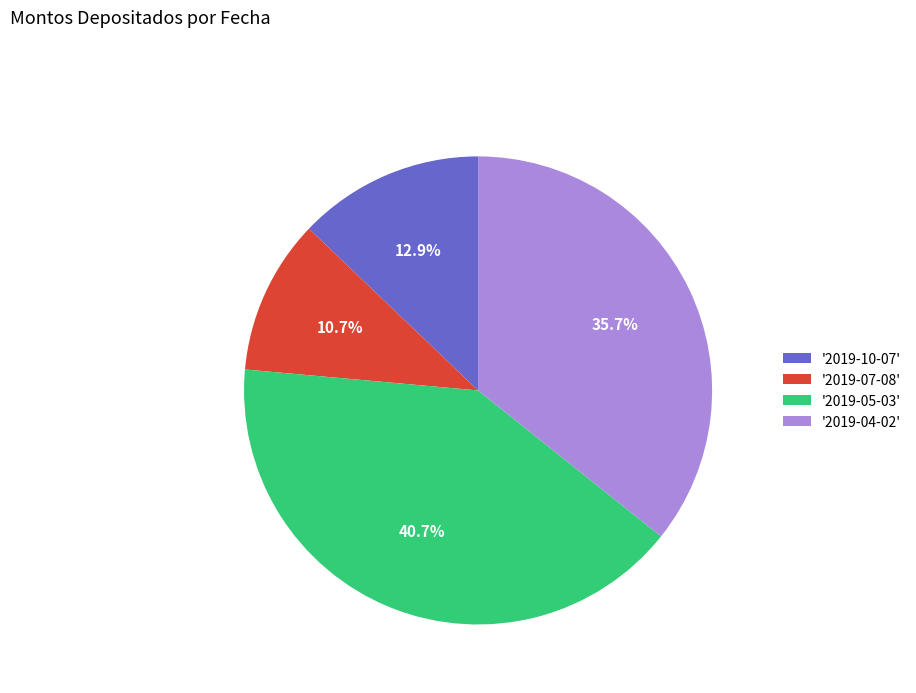

What is the ratio of the value at '2019-04-02' to the value at '2019-05-03'?

0.9